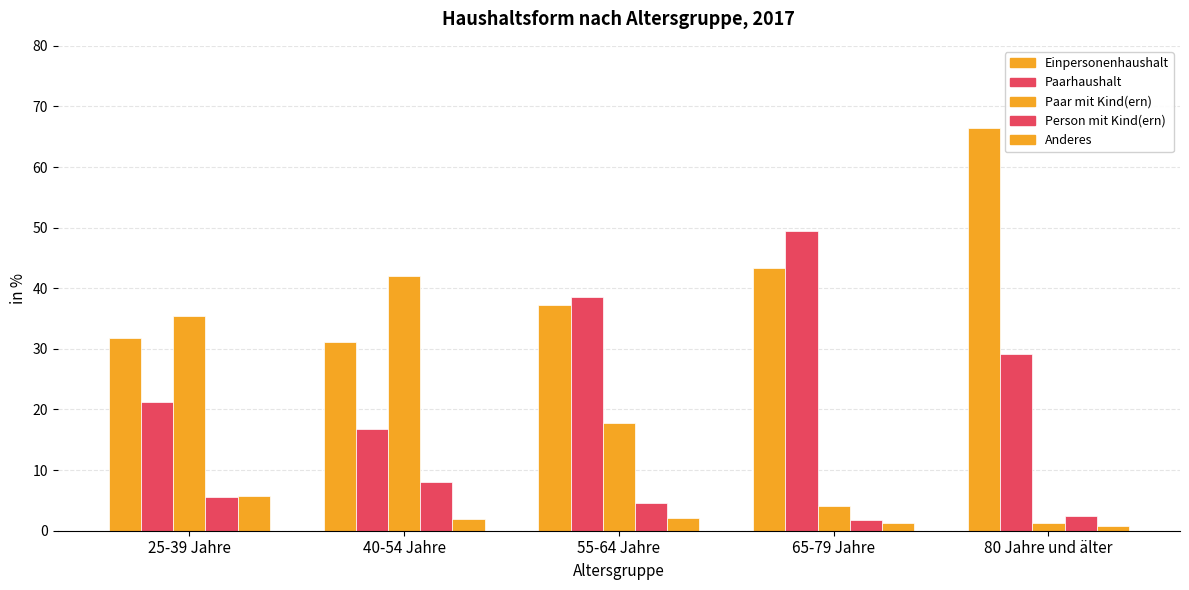

Which label corresponds to the smallest value in the chart?

80 Jahre und älter